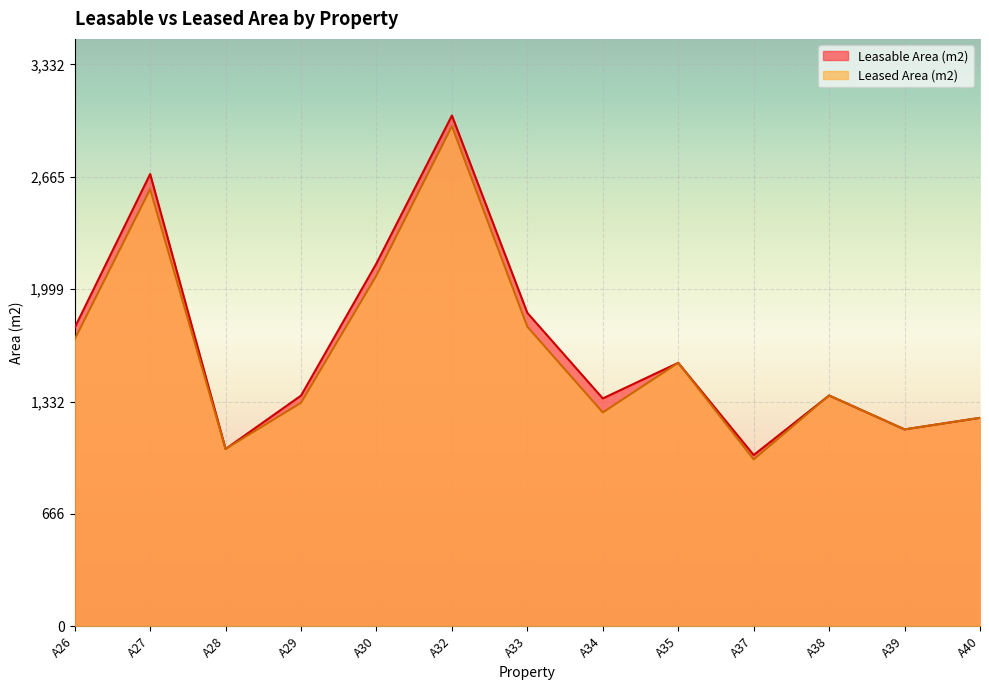

How many lines are shown in the chart?

2